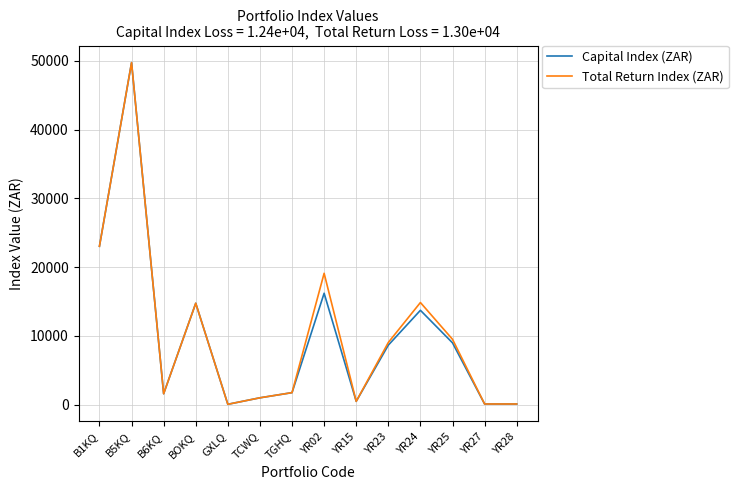

At which category is the sum across all series the highest?

B5KQ